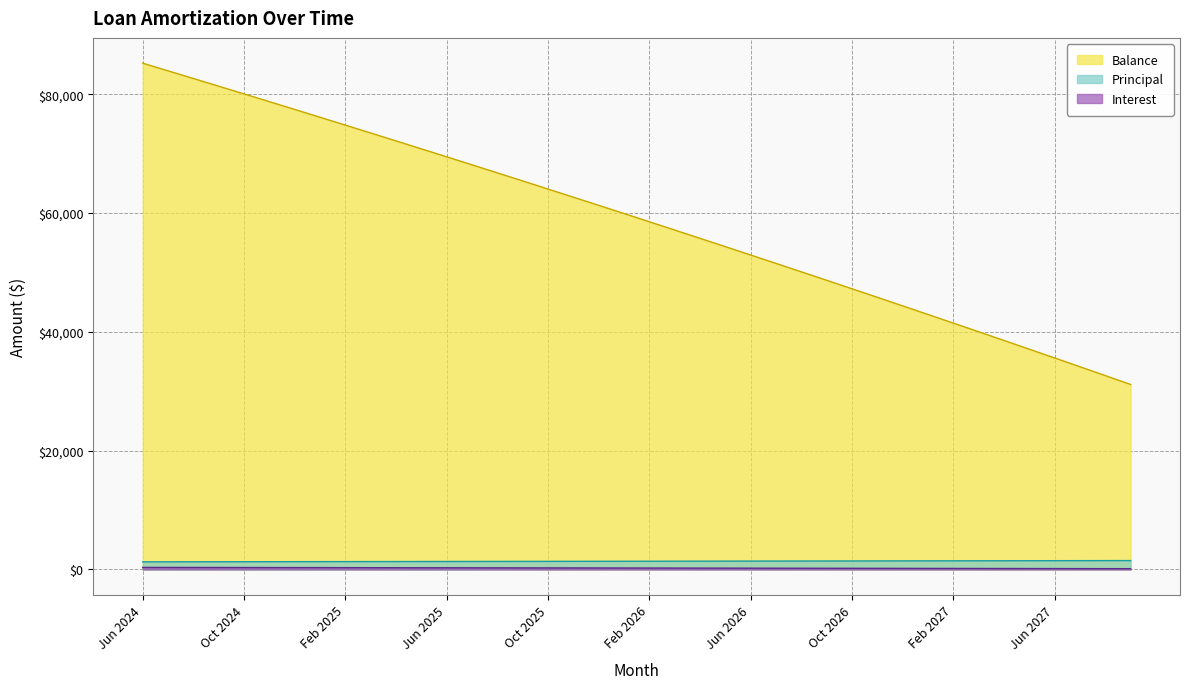

True or false: Principal and Balance cross at least once.

False